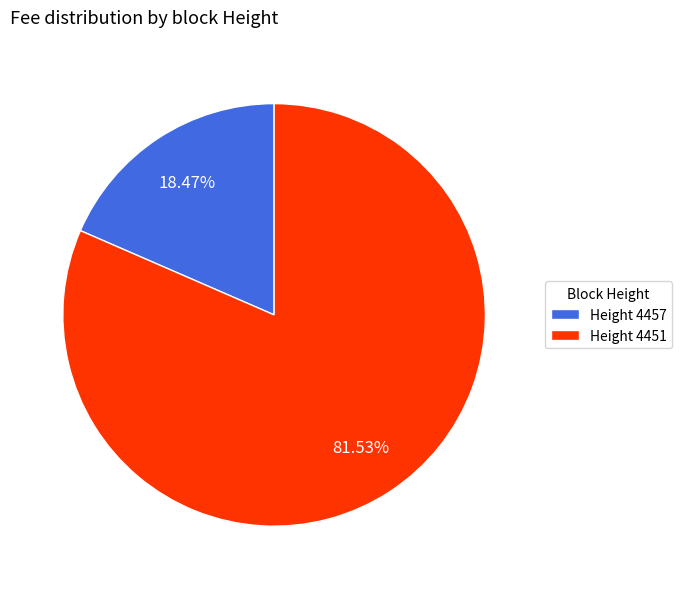

How many segments does this pie chart have?

2